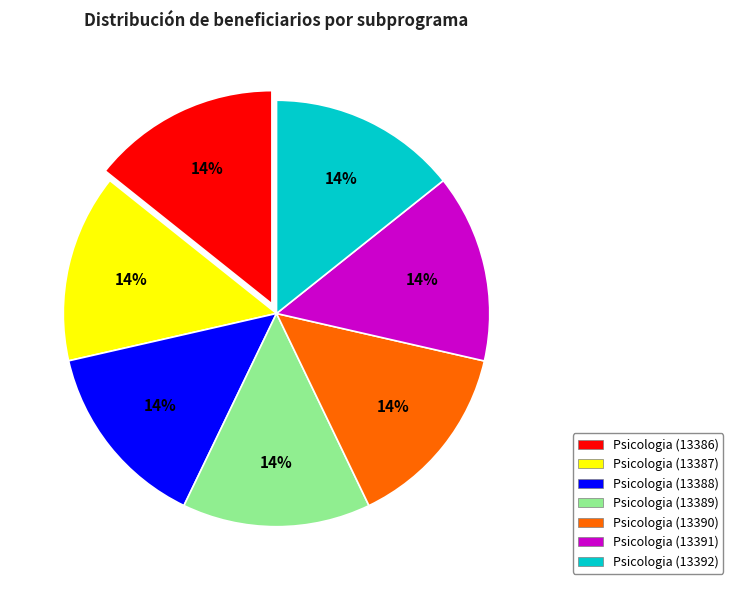

What percentage is the Psicologia (13389) slice, to the nearest percent?

14%